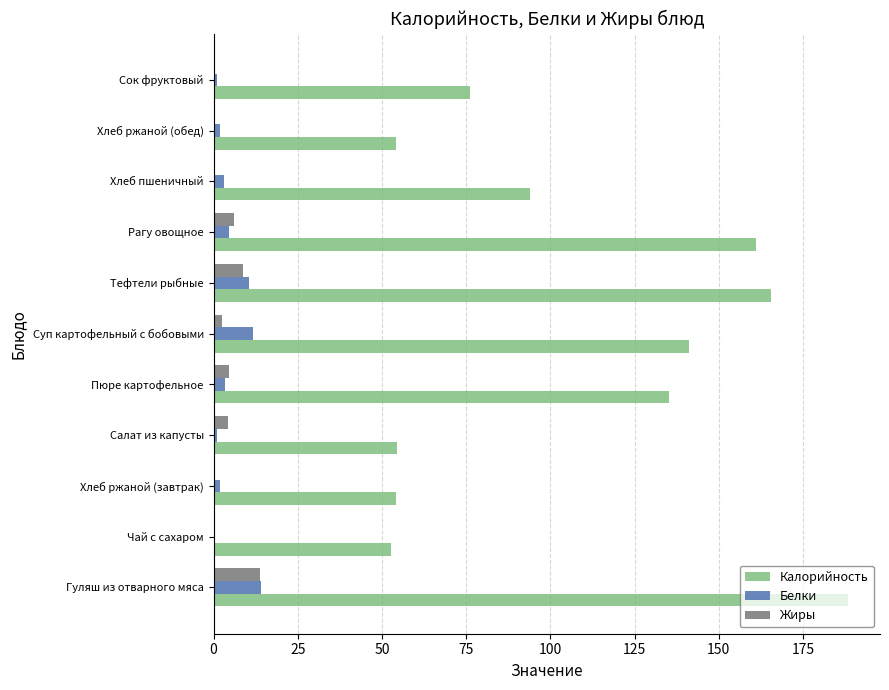

The value of Калорийность at Хлеб ржаной (обед) is 12.8. True or false?

False